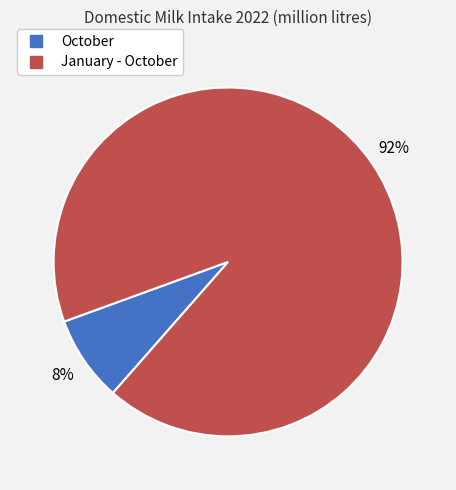

Between October and January - October, which is larger?

January - October